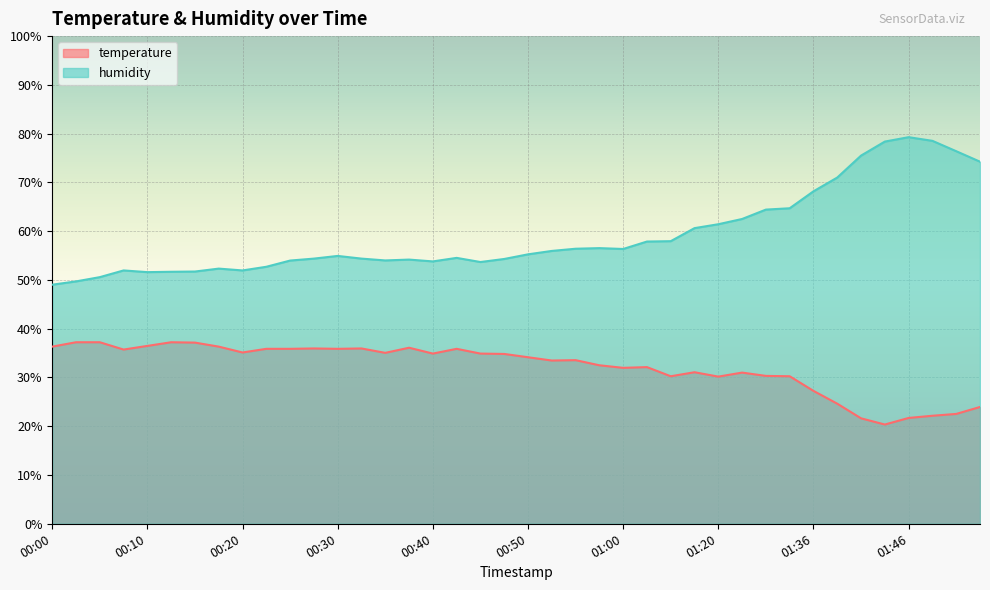

Reading left to right, list all the values displayed in this chart.

temperature: 36.3	37.2	37.2	35.7	36.5	37.2	37.2	36.3	35.1	35.9	35.9	36.0	35.9	36.0	35.0	36.1	34.9	35.9	34.9	34.8	34.1	33.5	33.6	32.5	32.0	32.1	30.2	31.1	30.2	31.0	30.3	30.2	27.3	24.6	21.6	20.3	21.7	22.2	22.5	23.9
humidity: 49.0	49.7	50.6	52.0	51.6	51.7	51.7	52.3	52.0	52.7	54.0	54.4	54.9	54.4	54.0	54.2	53.8	54.5	53.7	54.3	55.2	56.0	56.4	56.5	56.3	57.9	58.0	60.6	61.4	62.5	64.4	64.7	68.2	71.0	75.5	78.4	79.3	78.5	76.4	74.2